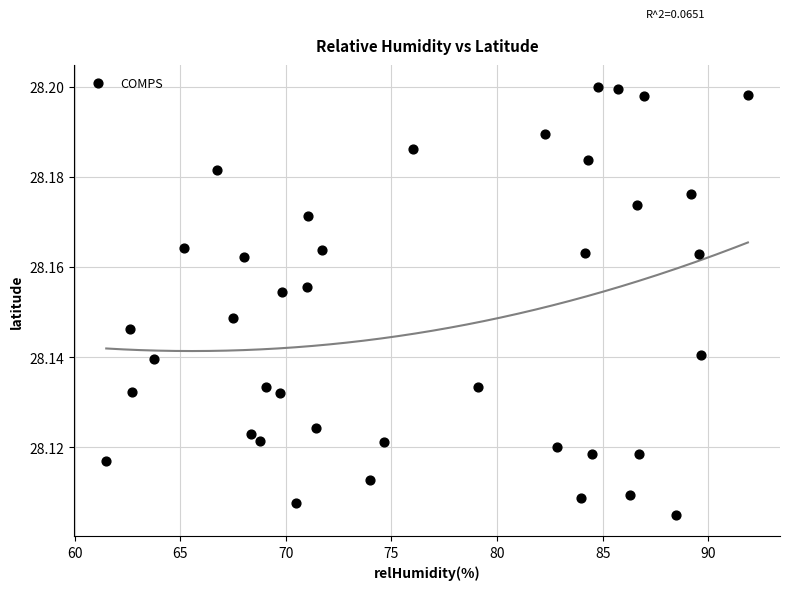

What is the range of X values (max minus min)?

30.4